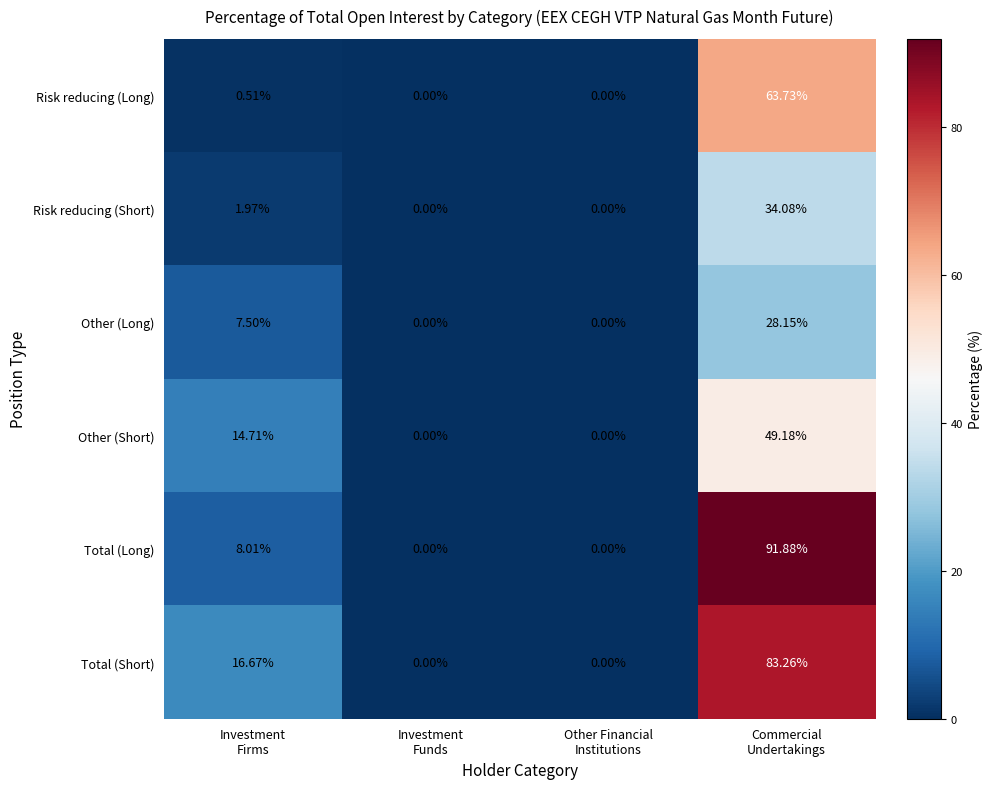

Count the number of data series in this chart.

6